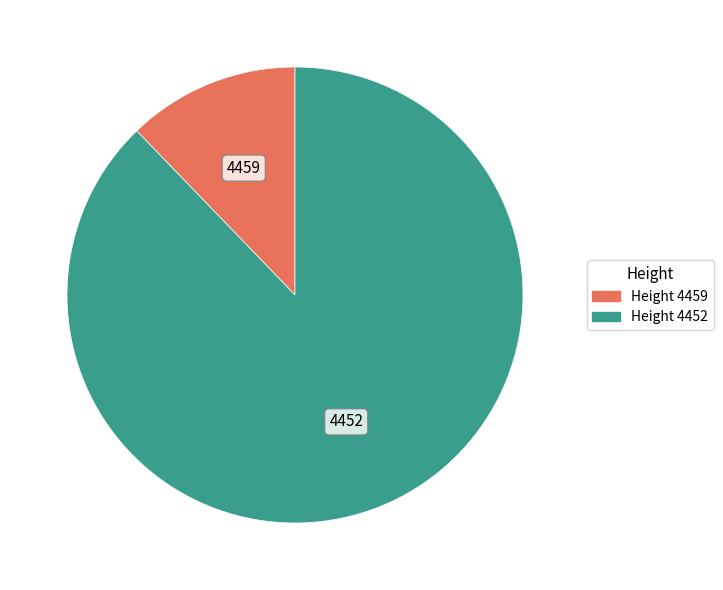

Rank the categories by value from highest to lowest.

4452, 4459